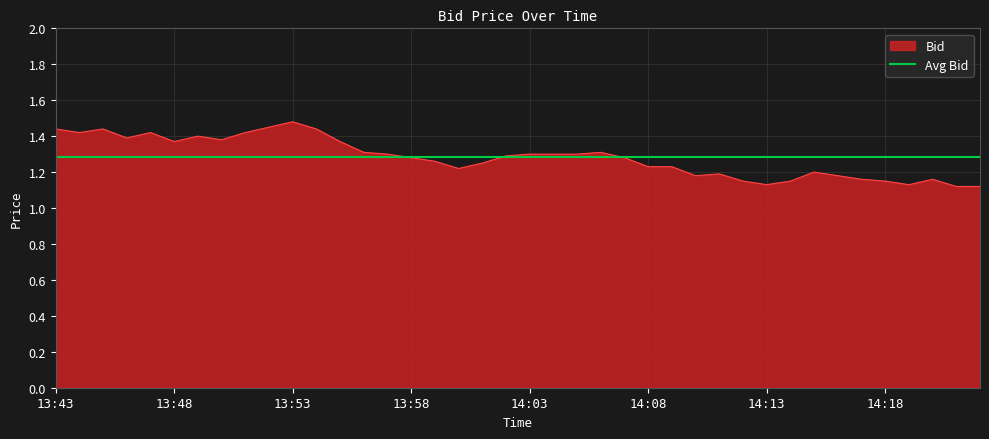

List the labels in order of value, largest first.

13:53, 13:52, 13:54, 13:45, 13:43, 13:51, 13:47, 13:44, 13:49, 13:46, 13:50, 13:55, 13:48, 14:06, 13:56, 14:05, 14:04, 14:03, 13:57, 14:02, 14:07, 13:58, 13:59, 14:01, 14:09, 14:08, 14:00, 14:15, 14:11, 14:16, 14:10, 14:20, 14:17, 14:18, 14:14, 14:12, 14:19, 14:13, 14:22, 14:21